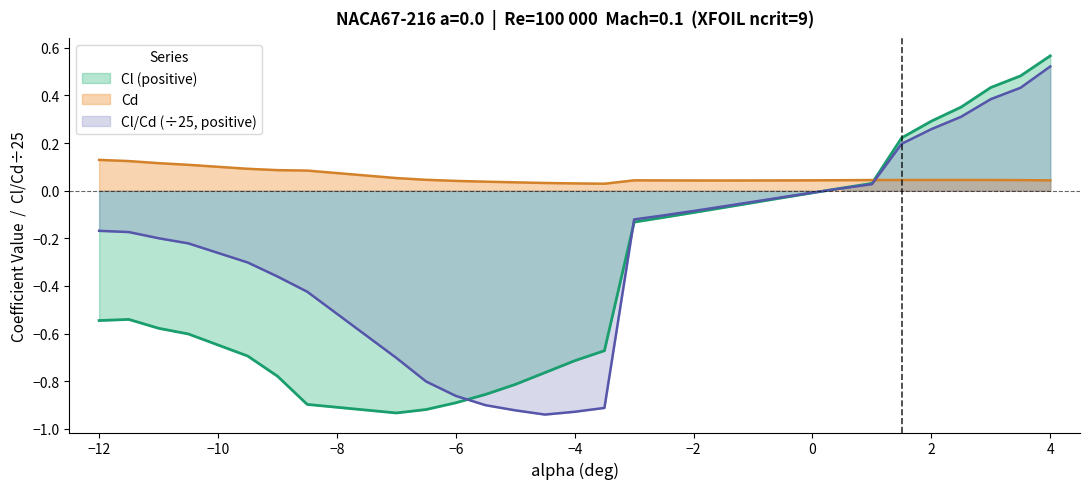

What is the average value of the Cl/Cd series?

-0.2